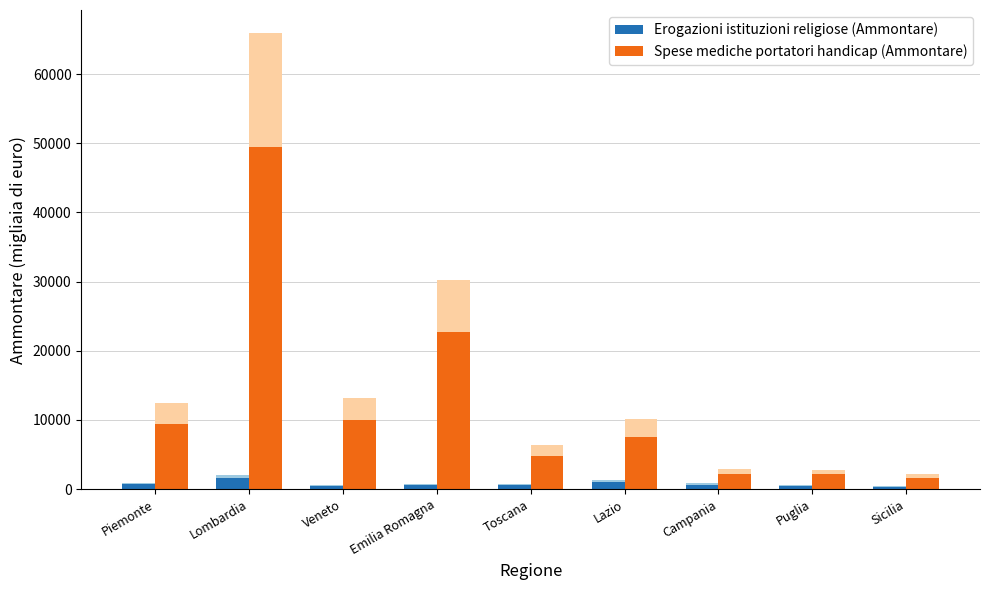

True or false: Erogazioni istituzioni religiose (Ammontare) has a value of 2216.4 at Lombardia.

False